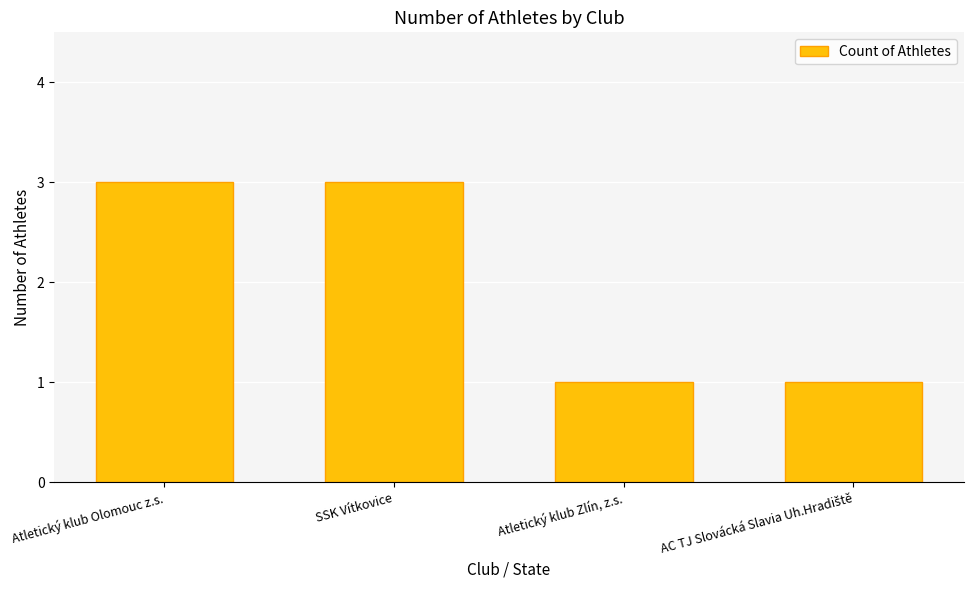

Does the chart contain stacked bars?

No